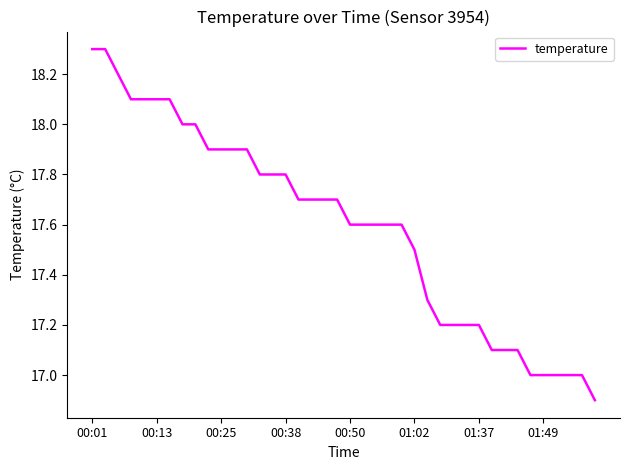

What is the difference between the maximum and minimum values?

1.4